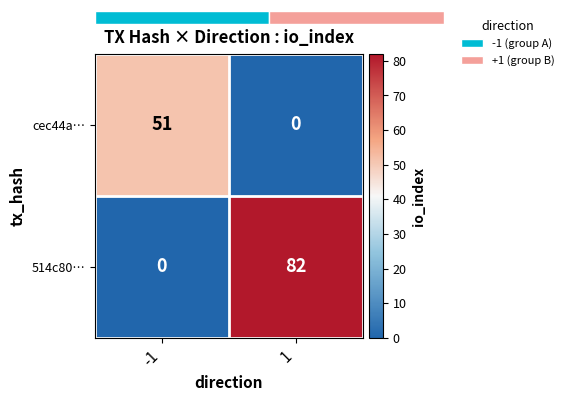

What is the maximum value for 514c80…?

82